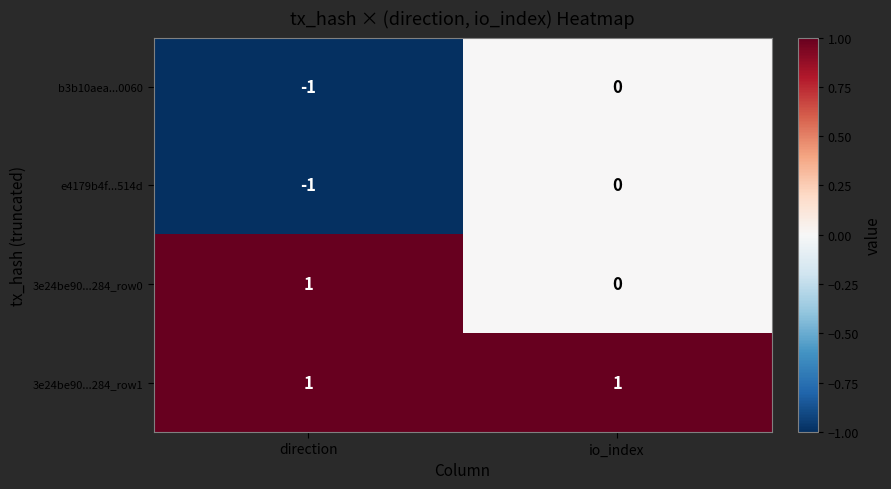

Reading right to left, extract all data points from this chart.

b3b10aea...0060: 0	-1
e4179b4f...514d: 0	-1
3e24be90...284_row0: 0	1
3e24be90...284_row1: 1	1